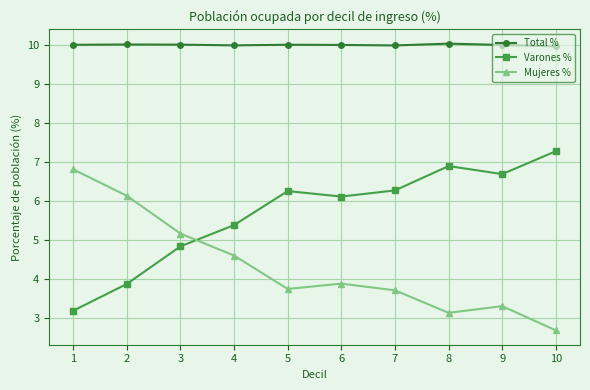

Is it true that Total % equals 10.0 at 4?

True